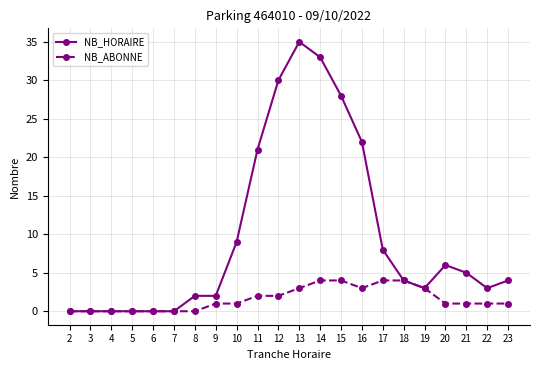

Is the value of NB_HORAIRE at 4 greater than the value of NB_ABONNE at 19?

No